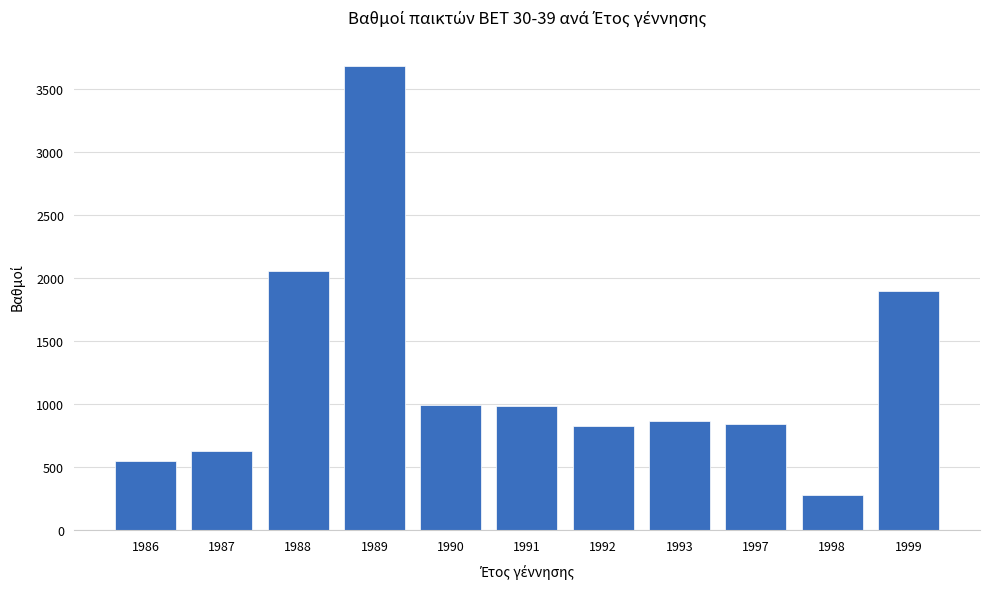

What is the difference between the second highest and second lowest values?

1504.5